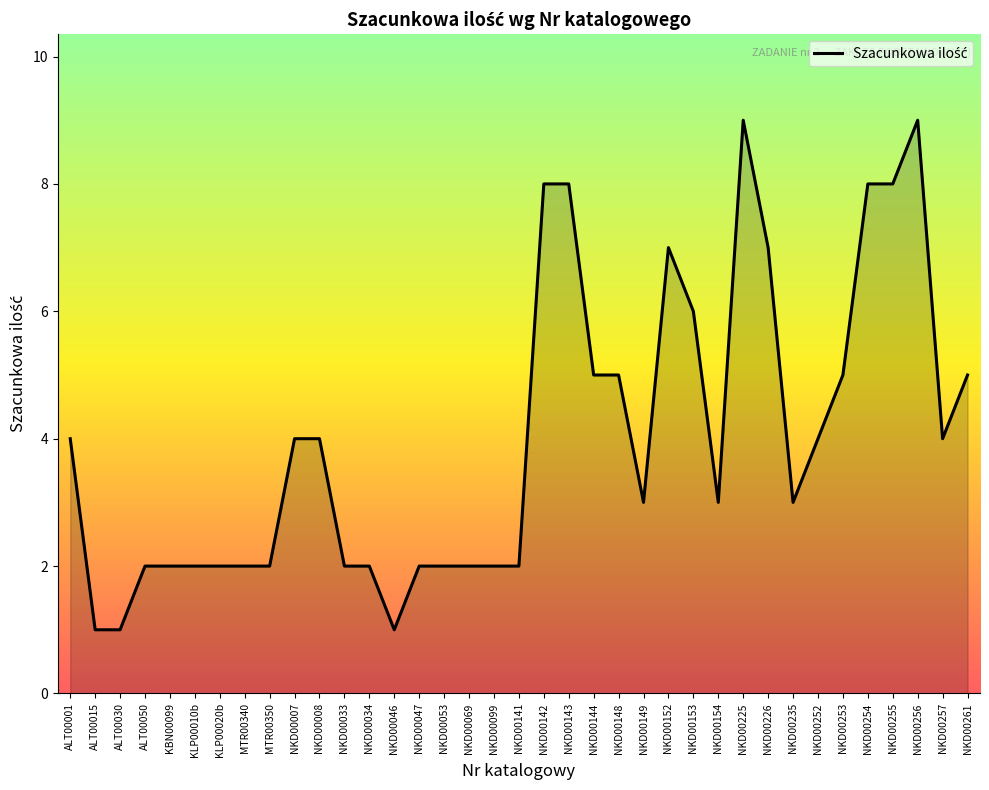

Reading left to right, list all the values displayed in this chart.

ALT00001=4	ALT00015=1	ALT00030=1	ALT00050=2	KBN00099=2	KLP00010b=2	KLP00020b=2	MTR00340=2	MTR00350=2	NKD00007=4	NKD00008=4	NKD00033=2	NKD00034=2	NKD00046=1	NKD00047=2	NKD00053=2	NKD00069=2	NKD00099=2	NKD00141=2	NKD00142=8	NKD00143=8	NKD00144=5	NKD00148=5	NKD00149=3	NKD00152=7	NKD00153=6	NKD00154=3	NKD00225=9	NKD00226=7	NKD00235=3	NKD00252=4	NKD00253=5	NKD00254=8	NKD00255=8	NKD00256=9	NKD00257=4	NKD00261=5